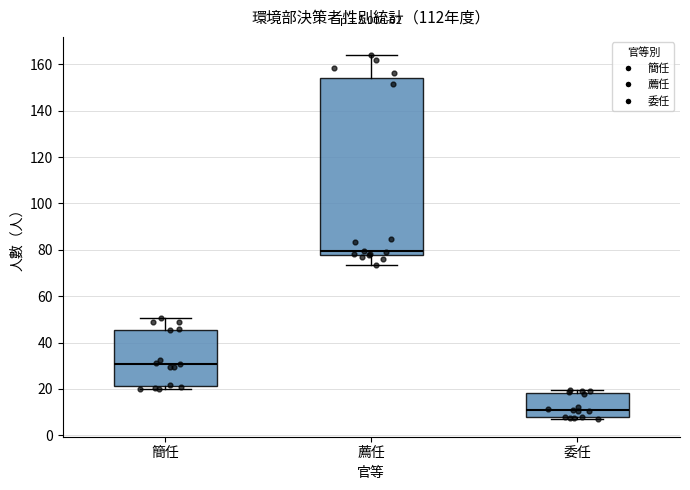

Comparing the boxes themselves (not the whiskers), which one is the tallest?

薦任